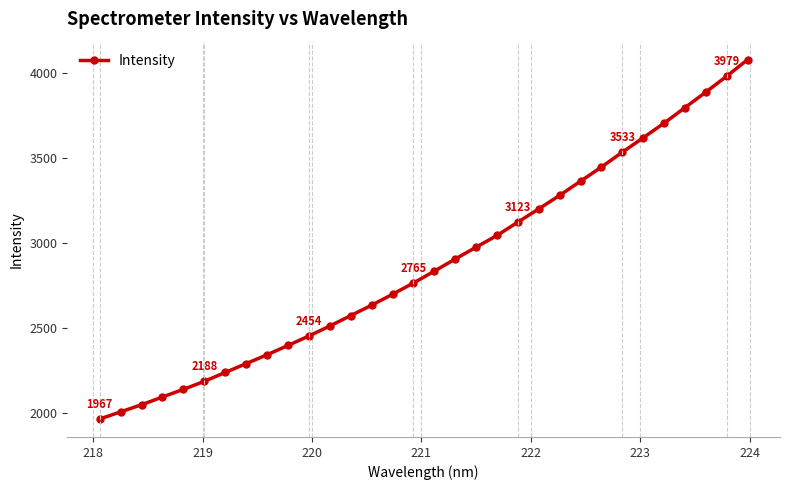

What is the difference between the maximum and minimum values?

2108.5